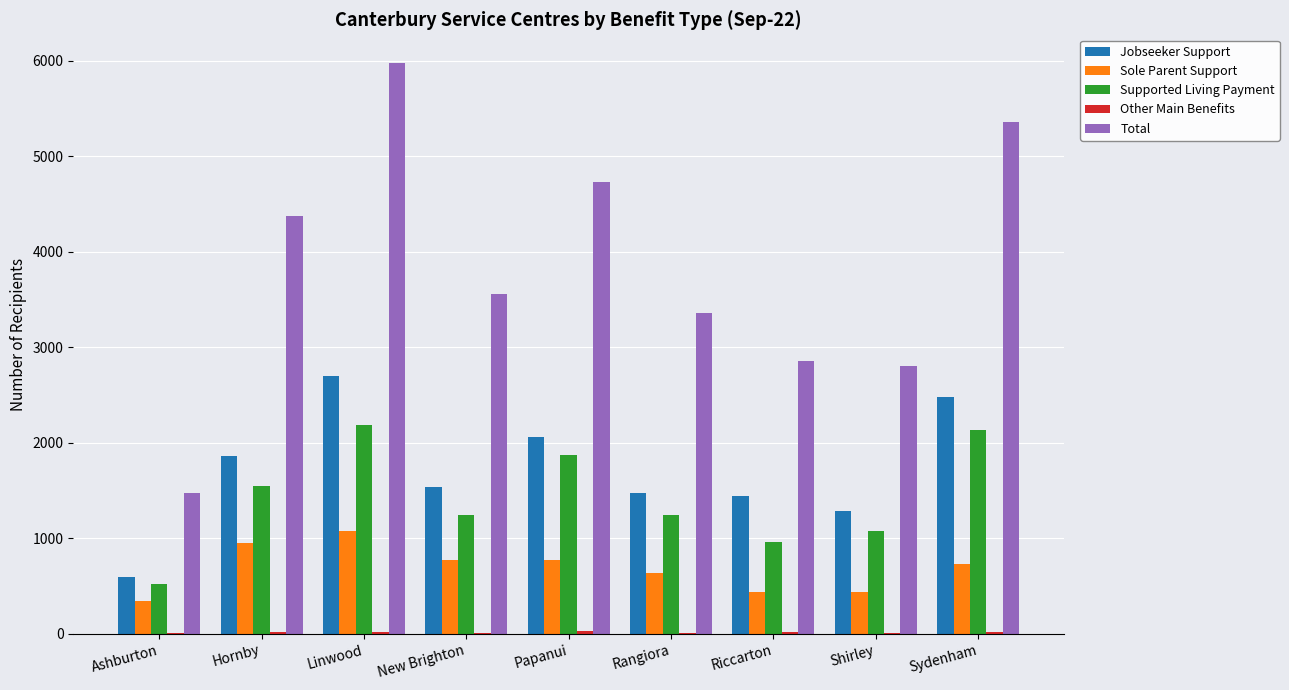

Between New Brighton and Shirley, which series saw the biggest shift?

Total